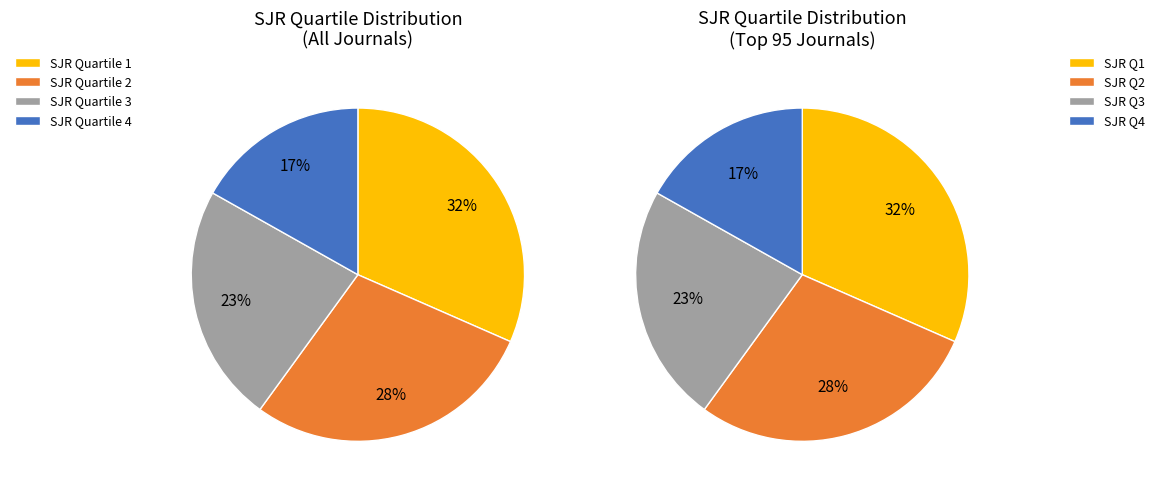

Count the number of slices in the pie.

4